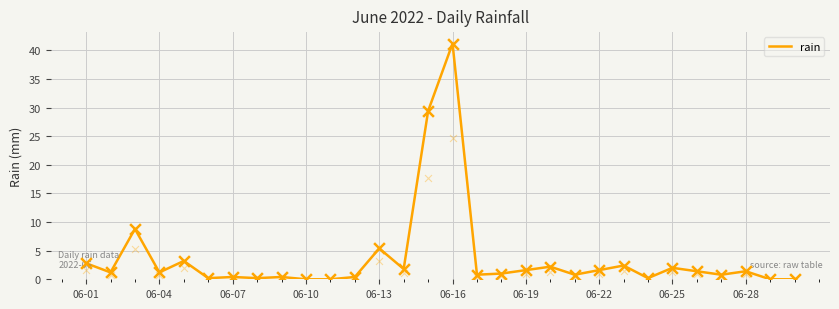

At which label does rain reach its peak?

06-16